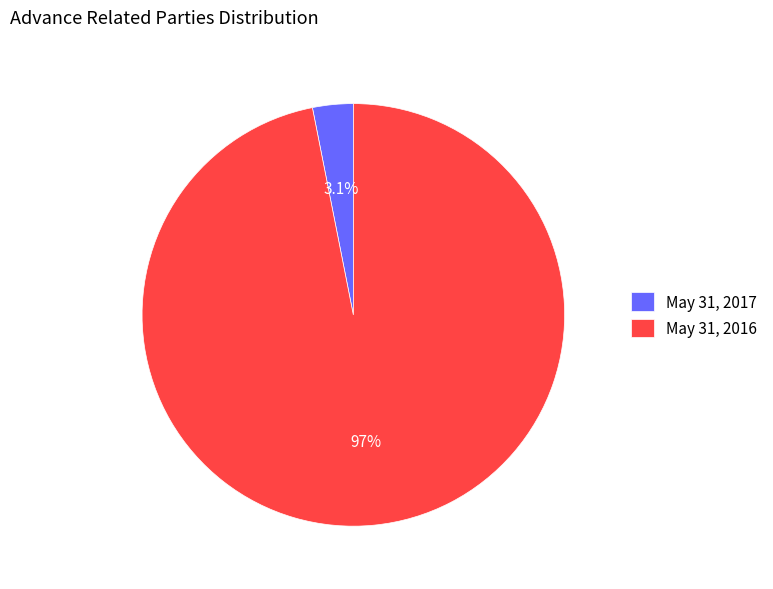

To the nearest percent, what portion does May 31, 2017 represent?

3%